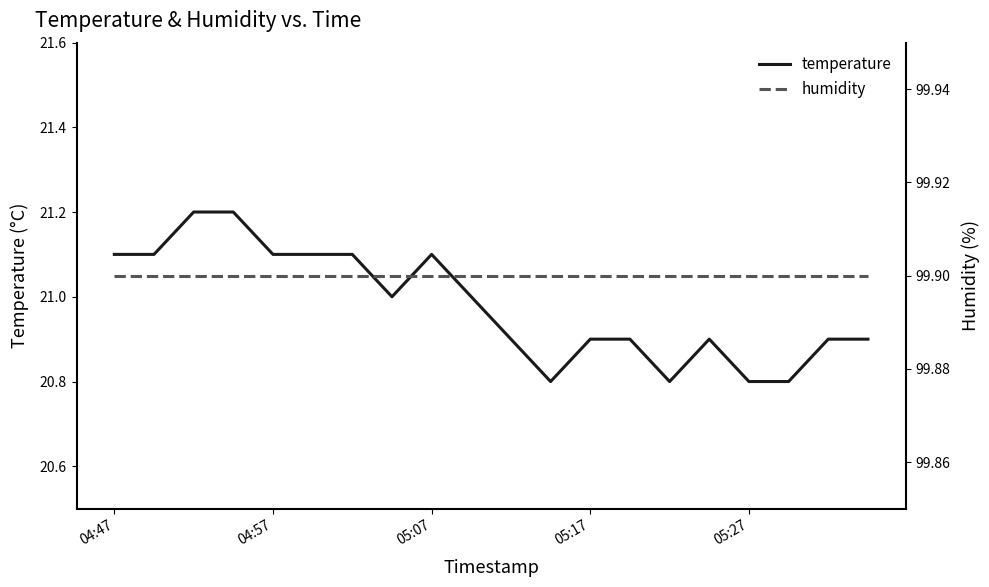

True or false: temperature has more than 1 points higher than both neighbors.

True